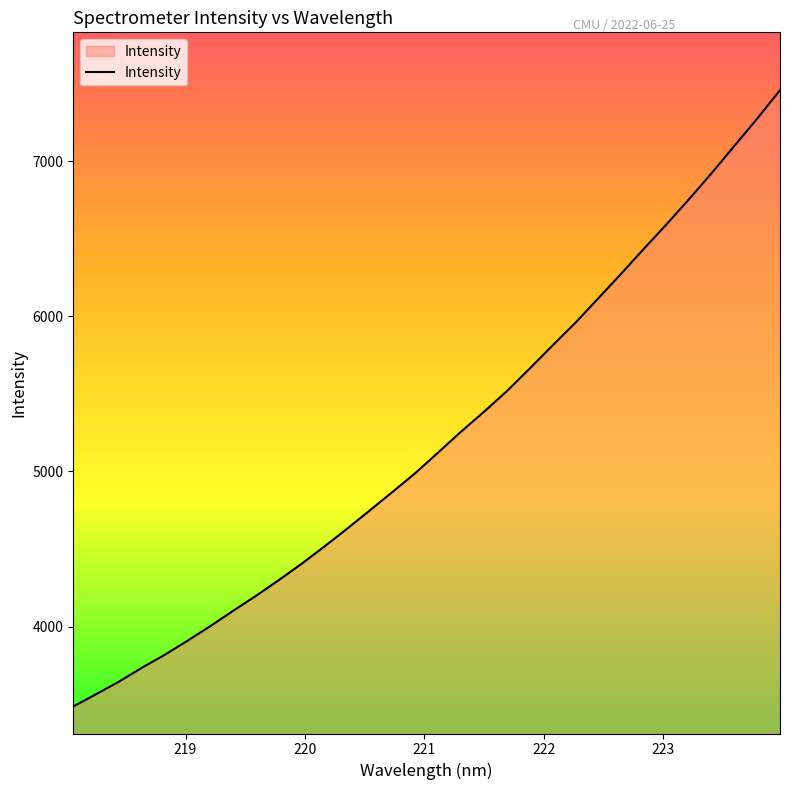

What is the difference between the maximum and minimum values?

3971.2